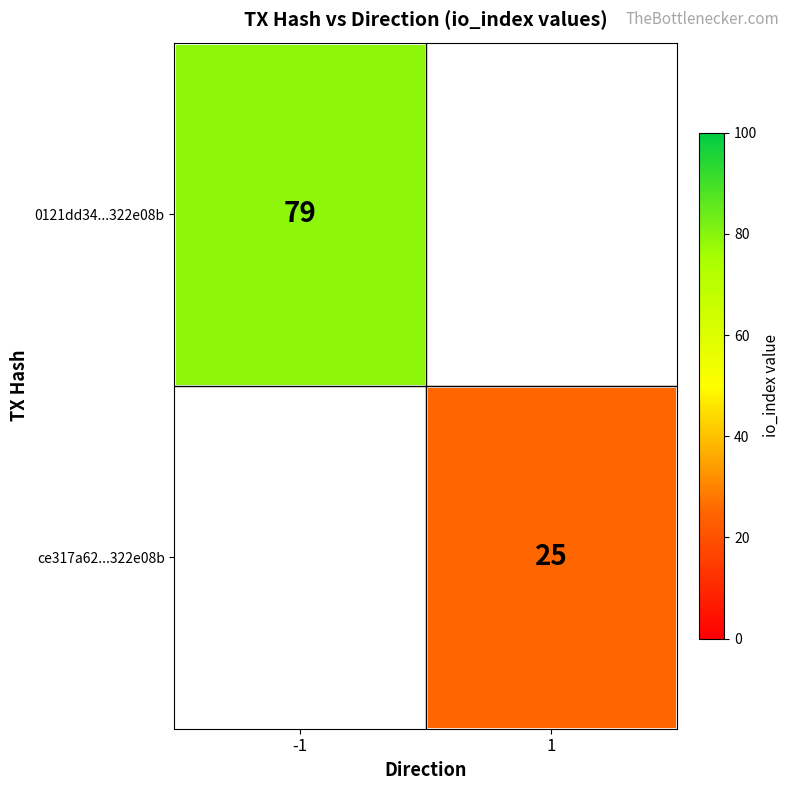

The value of 0121dd34...322e08b at -1 is 79. True or false?

True